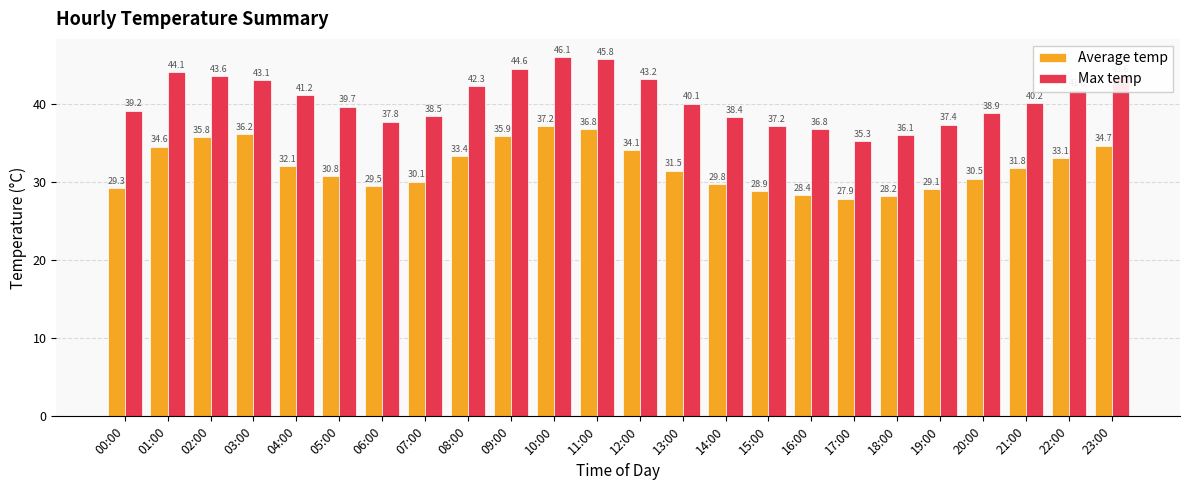

Rank the series by their maximum value, from lowest to highest.

Average temp, Max temp